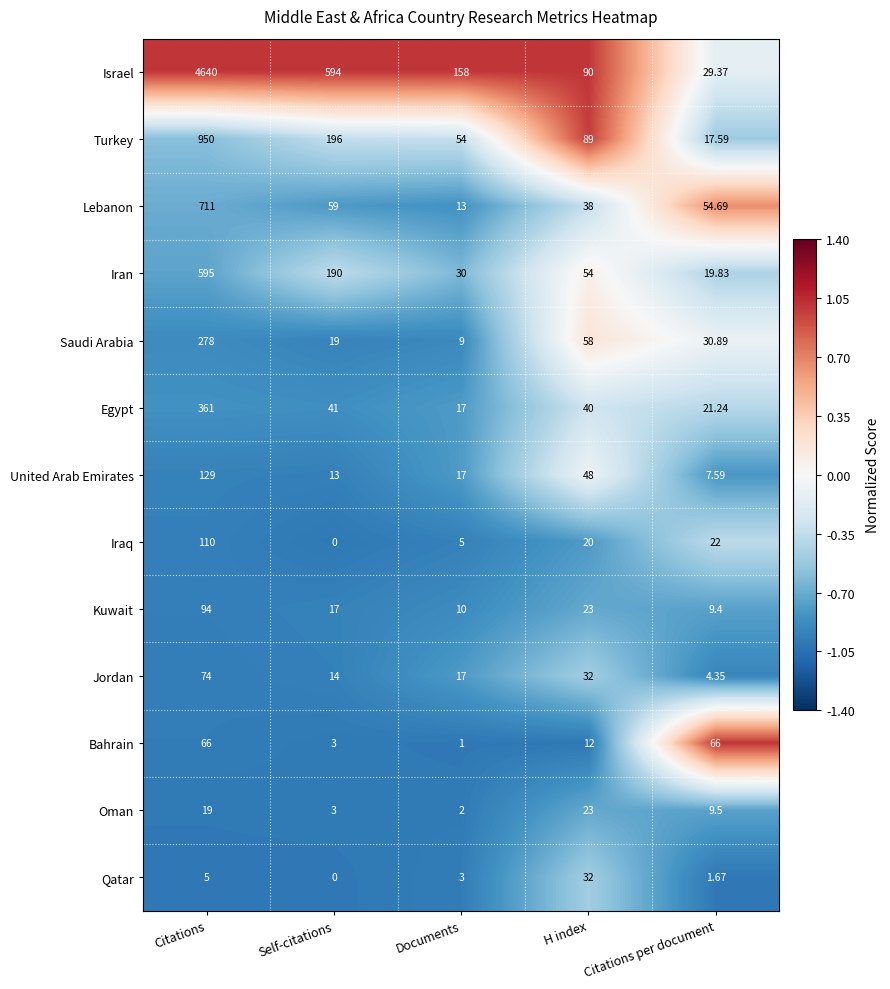

At which label does Kuwait reach its peak?

Citations